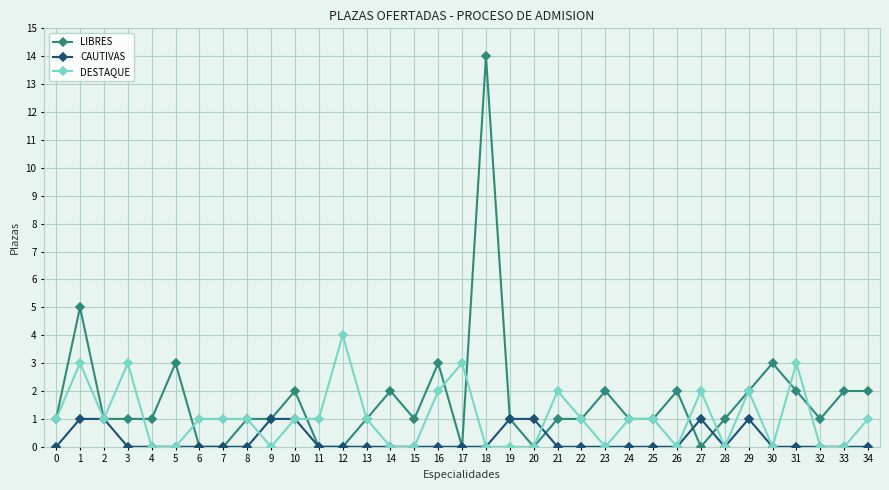

Where is the first local maximum for DESTAQUE?

1